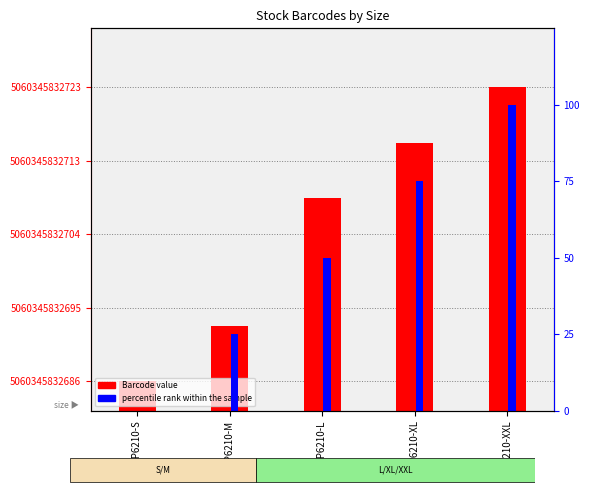

Where does the percentile rank within the sample series first go above 50?

XPP6210-XL